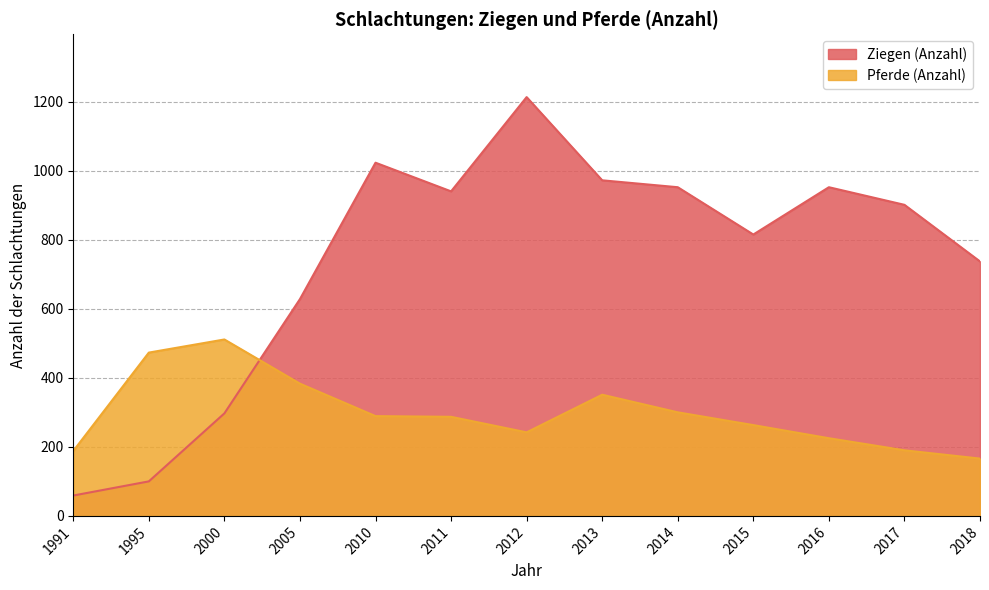

What is the highest value of the Ziegen (Anzahl) series?

1213